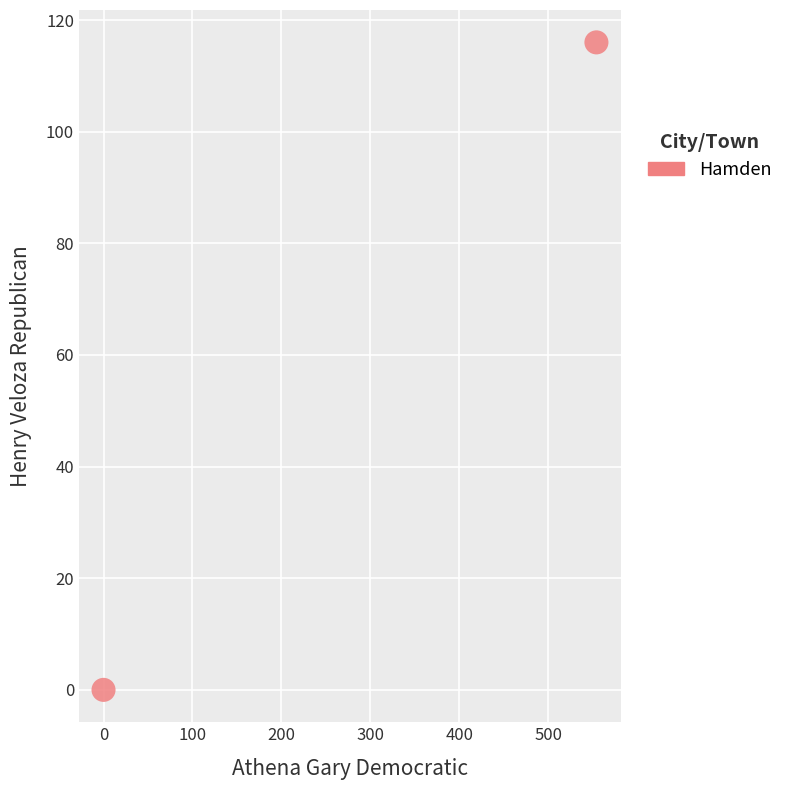

What is the average Y value?

58